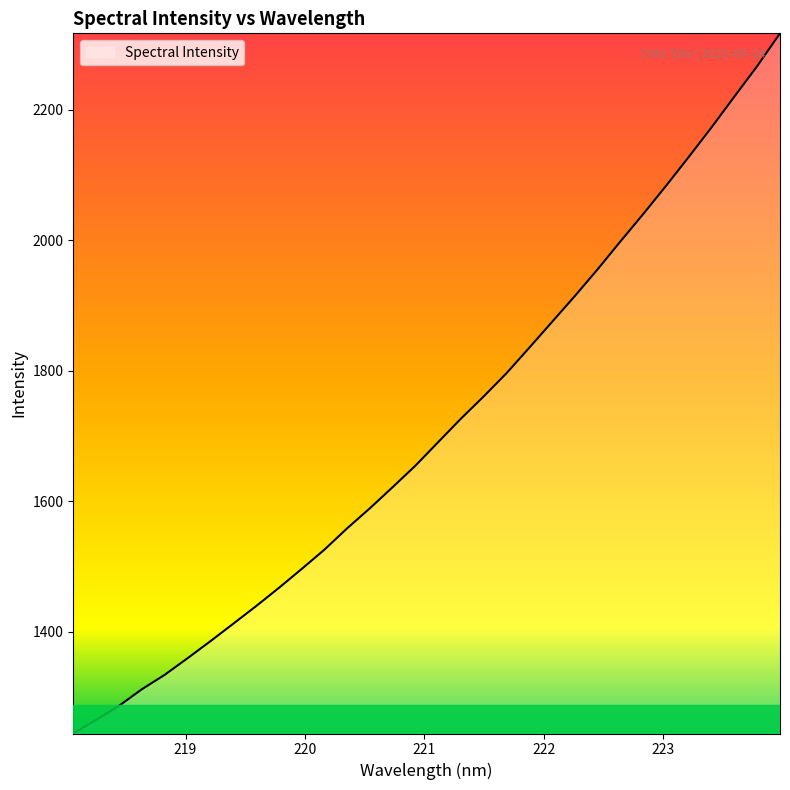

What is the average value?

1710.6